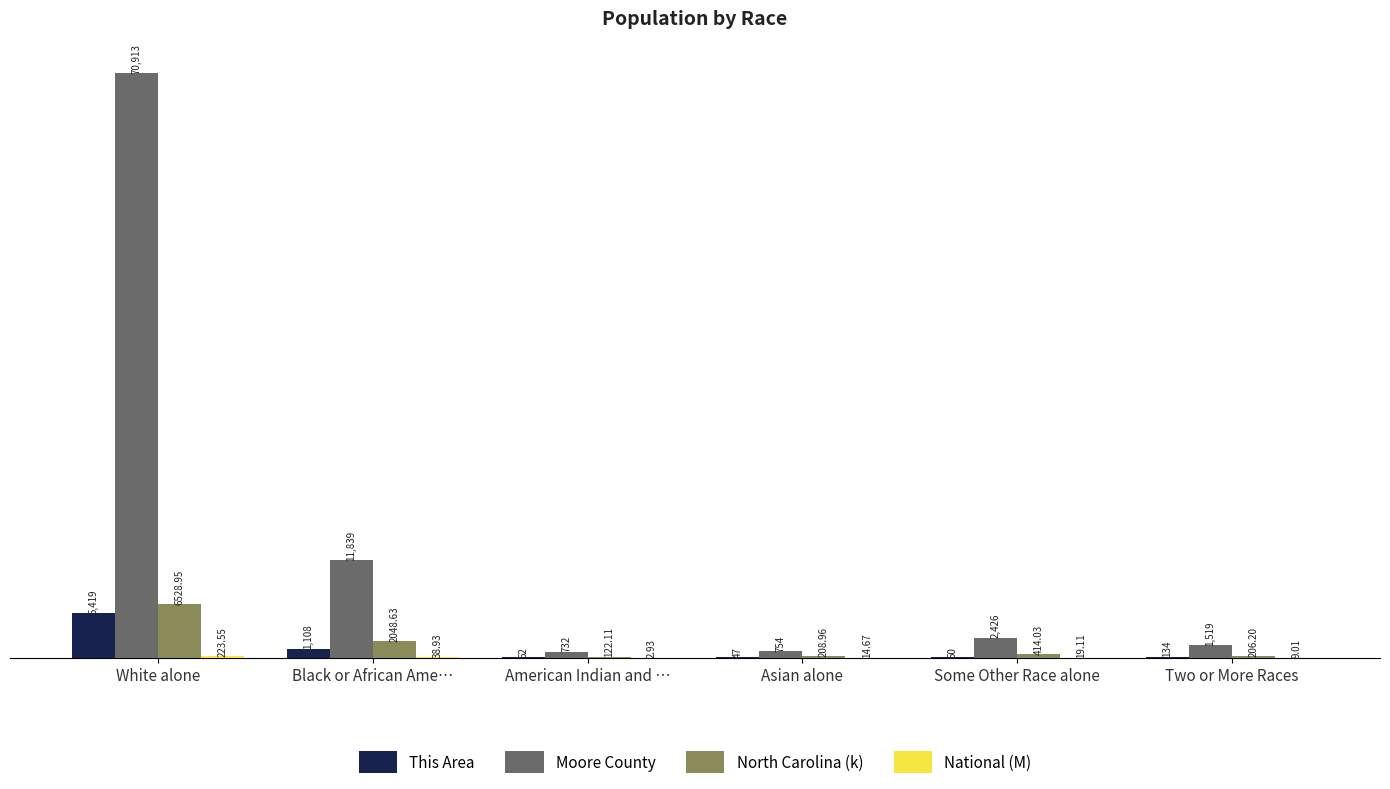

Read the North Carolina (k) value at Two or More Races.

206.2